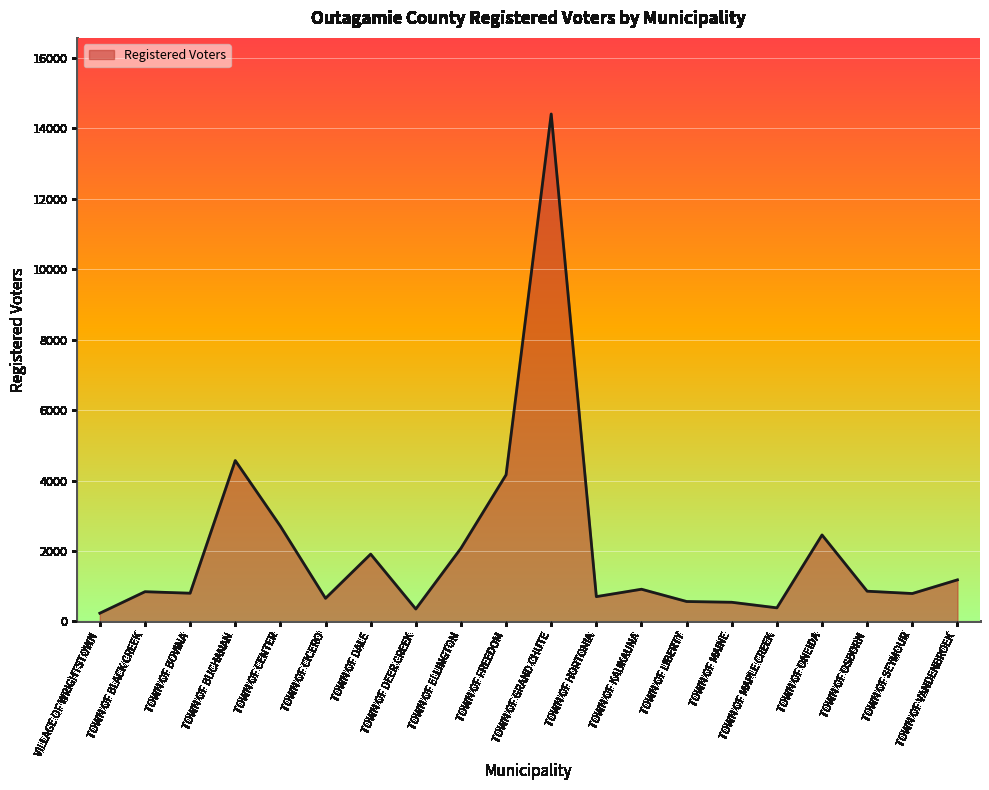

True or false: the data shows 2949 at TOWN OF ELLINGTON.

False